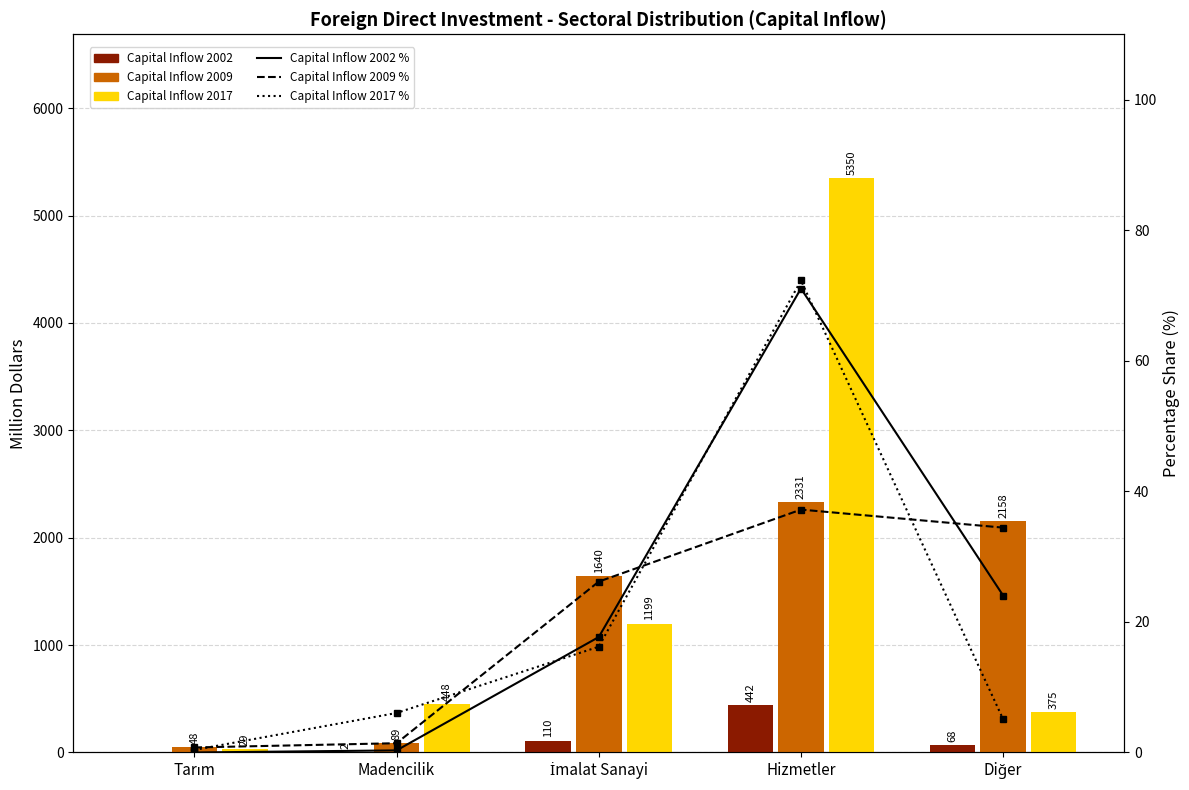

What is the average value of the Capital Inflow 2017 % series?

20.0